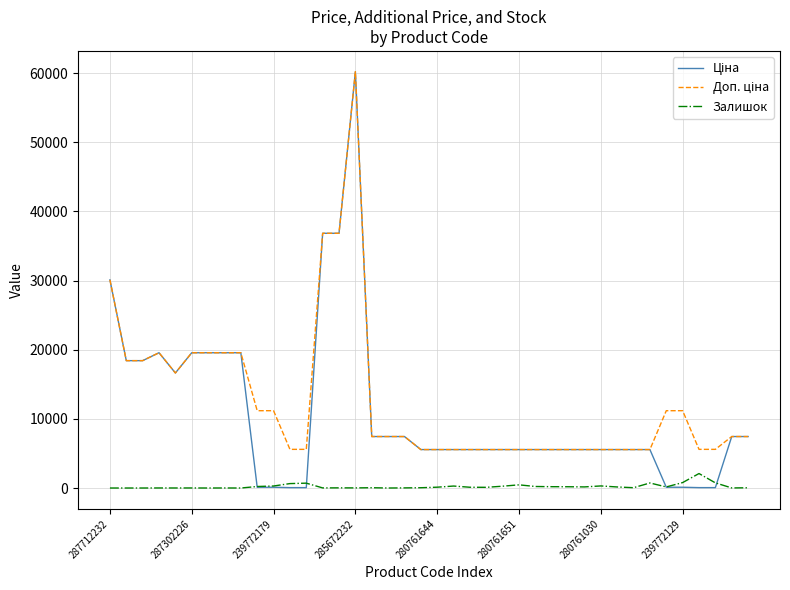

What is the highest value of the Залишок series?

2093.0